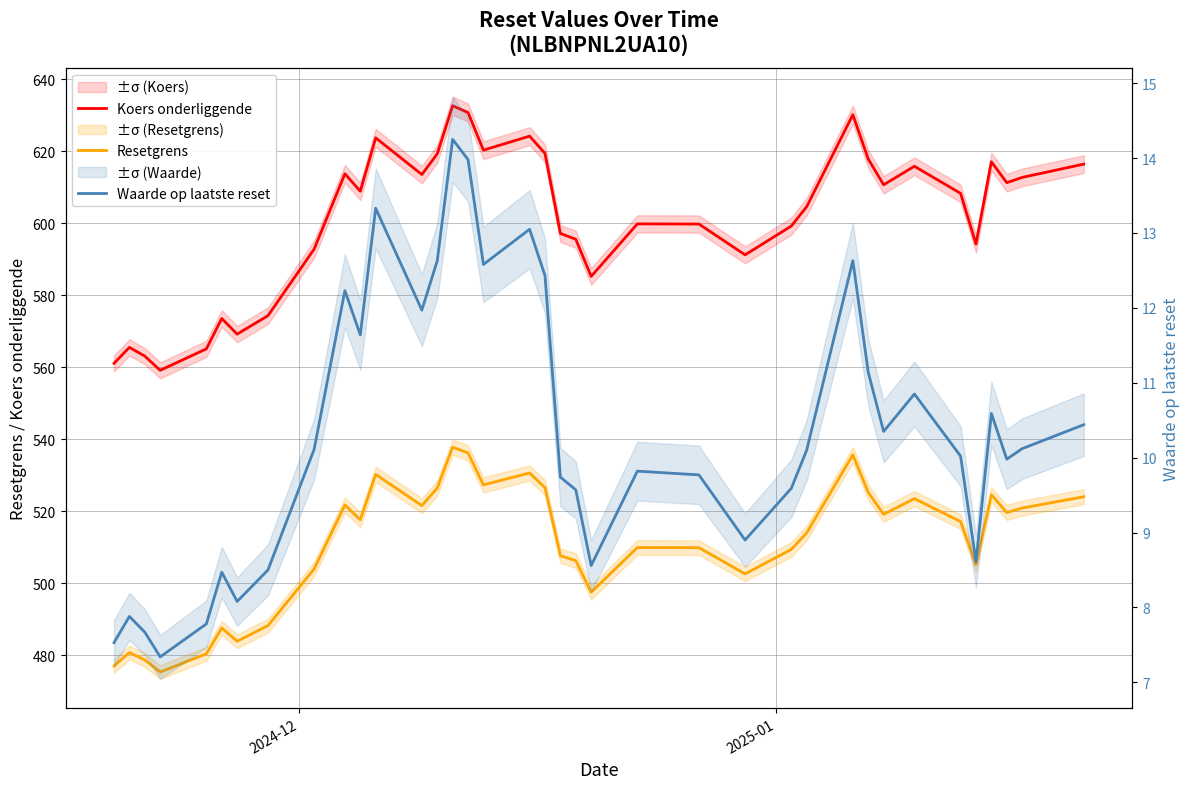

True or false: Waarde op laatste reset has more than 1 points higher than both neighbors.

True